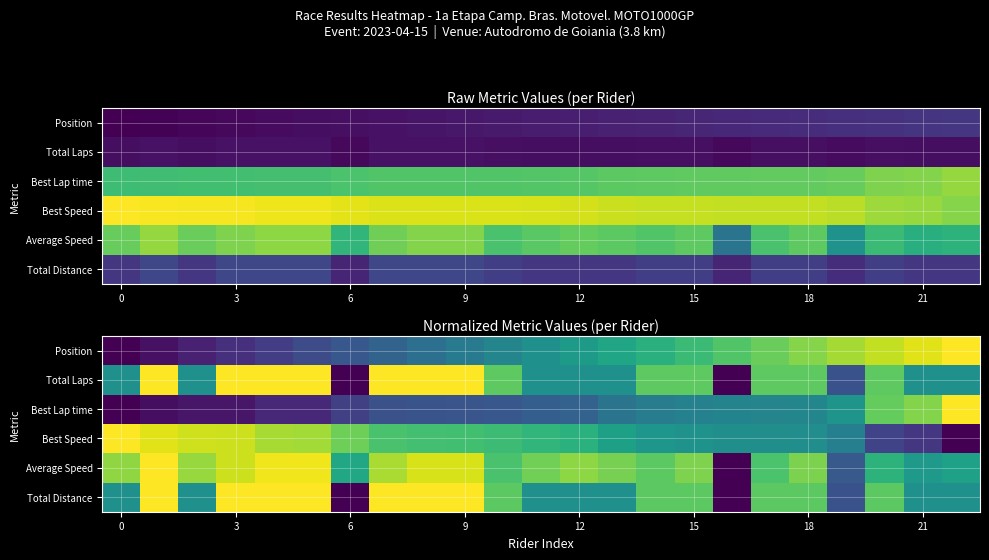

List the series in order of their peak value, lowest first.

Position, Total Laps, Best Lap time, Best Speed, Average Speed, Total Distance